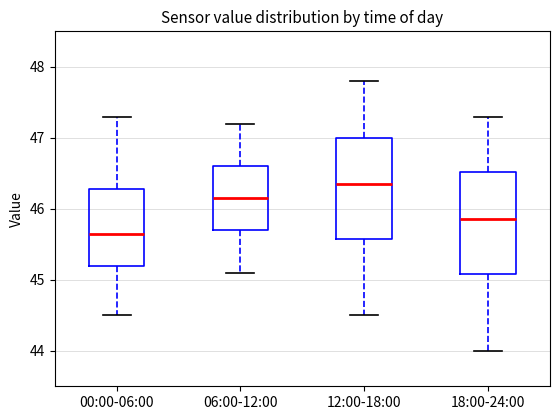

Reading left to right, transcribe this box plot: for each box, give where its median line is, the range the box spans, and where its two whiskers end, as read against the y-axis. The values are not printed on the chart, so give them approximately, as read against the axis.

00:00-06:00: median 45.7, box 45.2 to 46.3, whiskers 44.5 to 47.3
06:00-12:00: median 46.2, box 45.7 to 46.6, whiskers 45.1 to 47.2
12:00-18:00: median 46.4, box 45.6 to 47.0, whiskers 44.5 to 47.8
18:00-24:00: median 45.9, box 45.1 to 46.5, whiskers 44.0 to 47.3